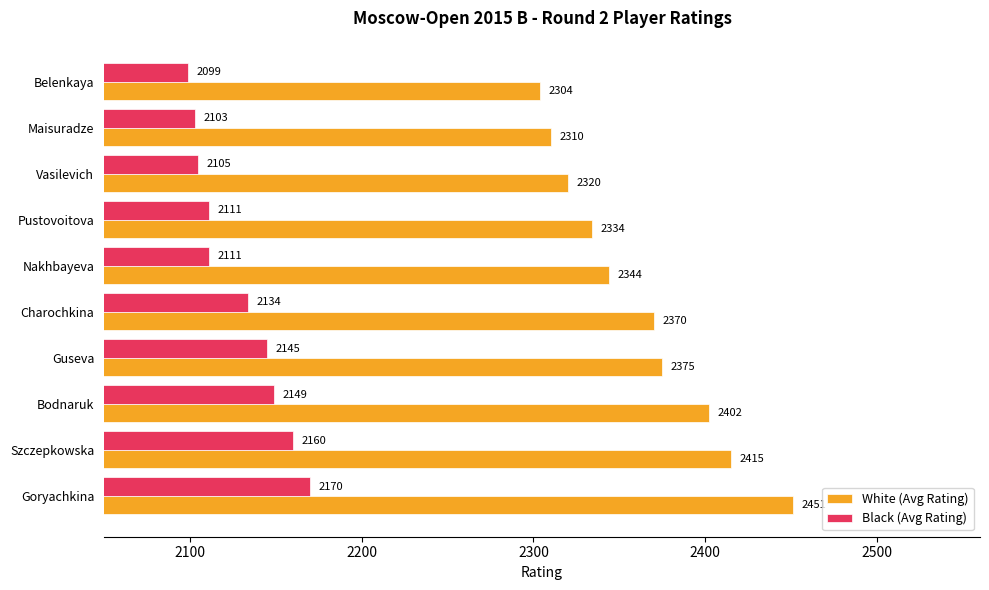

What are all the series names shown in the legend?

White (Avg Rating), Black (Avg Rating)